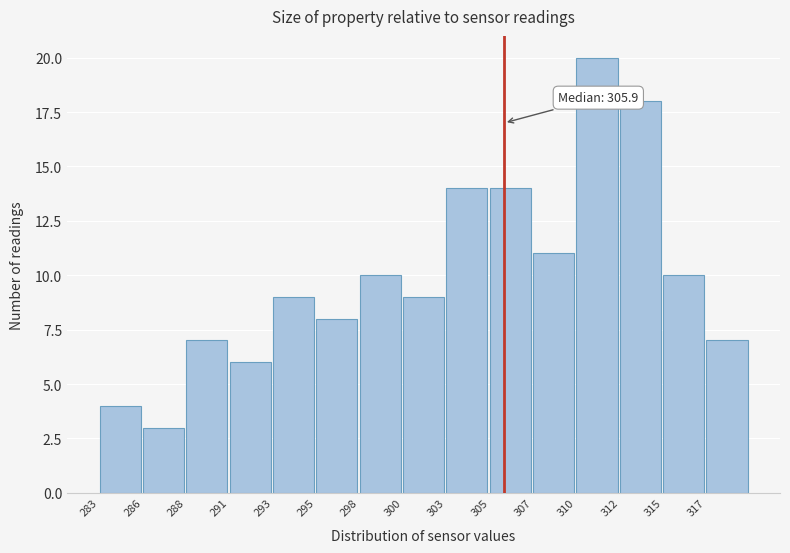

Reading left to right, extract all data points from this chart.

283=4	286=3	288=7	291=6	293=9	295=8	298=10	300=9	303=14	305=14	307=11	310=20	312=18	315=10	317=7